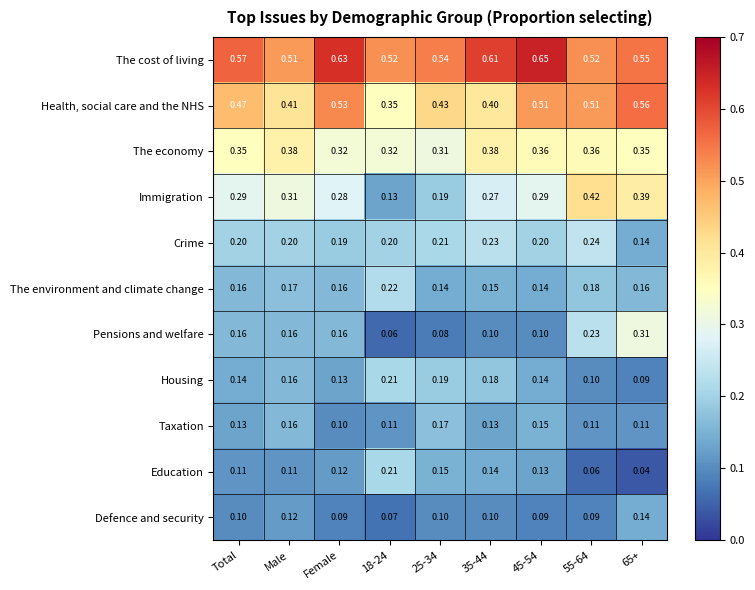

Is the value of Housing at 18-24 greater than the value of Defence and security at 25-34?

Yes